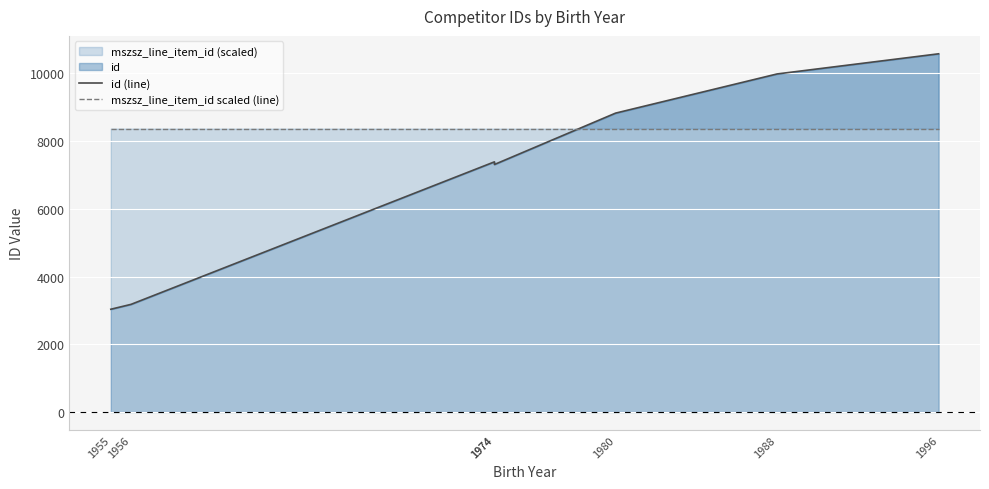

What is the difference between the second highest and second lowest values in the id (line) series?

6805.0